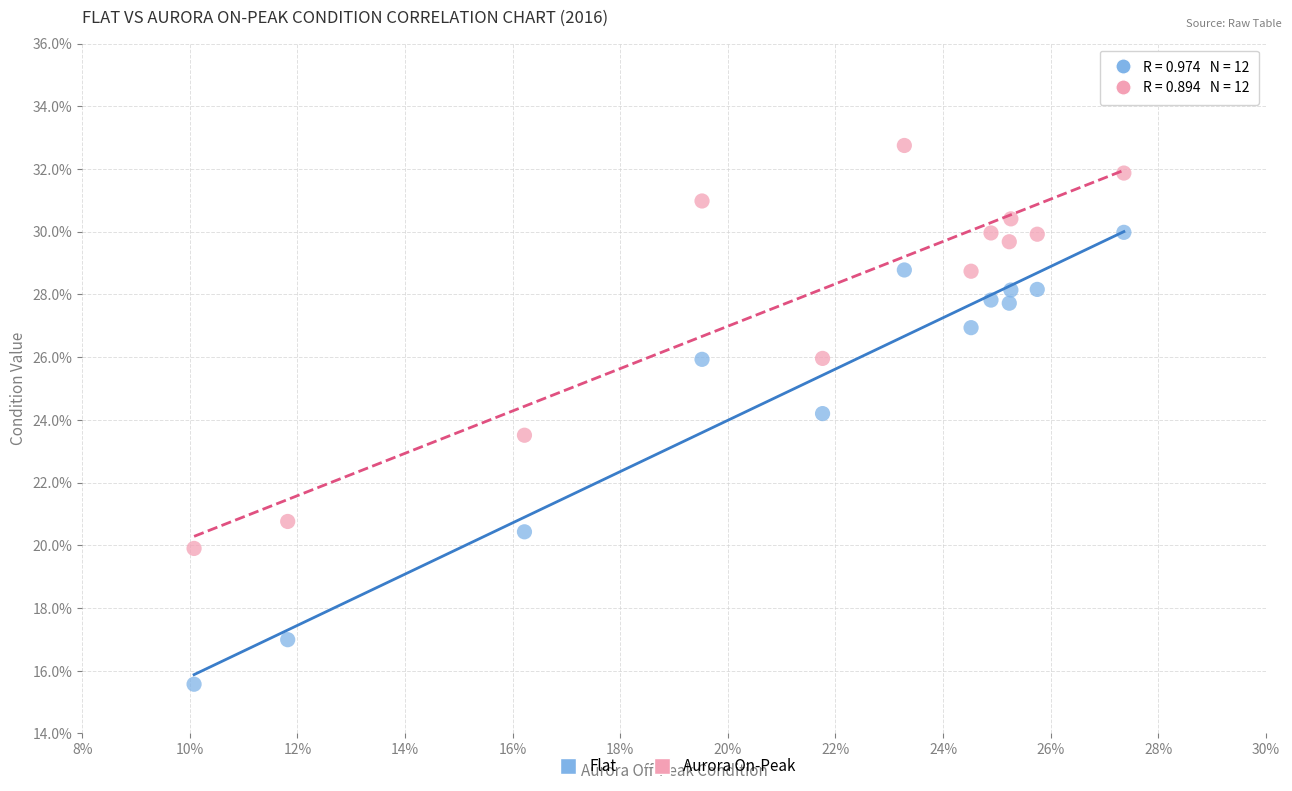

Which series has the widest spread of Y values?

Flat